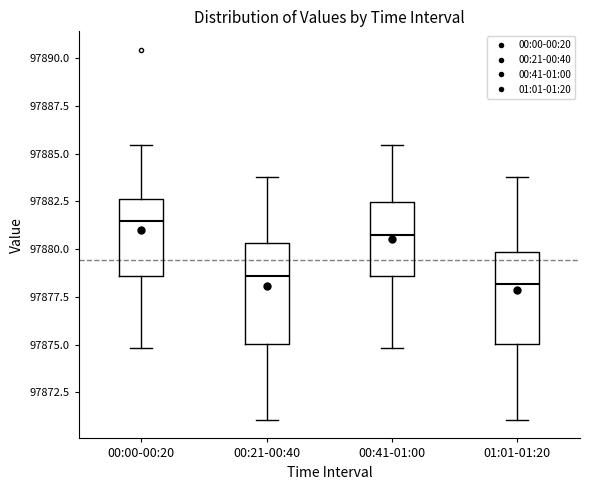

Reading left to right, read every box against the y-axis: the position of its median line, the range the box covers, and the ends of its whiskers. The values are not printed on the chart, so give them approximately, as read against the axis.

00:00-00:20: median 97881.5, box 97878.5 to 97882.5, whiskers 97875.0 to 97885.5
00:21-00:40: median 97878.5, box 97875.0 to 97880.5, whiskers 97871.0 to 97884.0
00:41-01:00: median 97881.0, box 97878.5 to 97882.5, whiskers 97875.0 to 97885.5
01:01-01:20: median 97878.0, box 97875.0 to 97880.0, whiskers 97871.0 to 97884.0